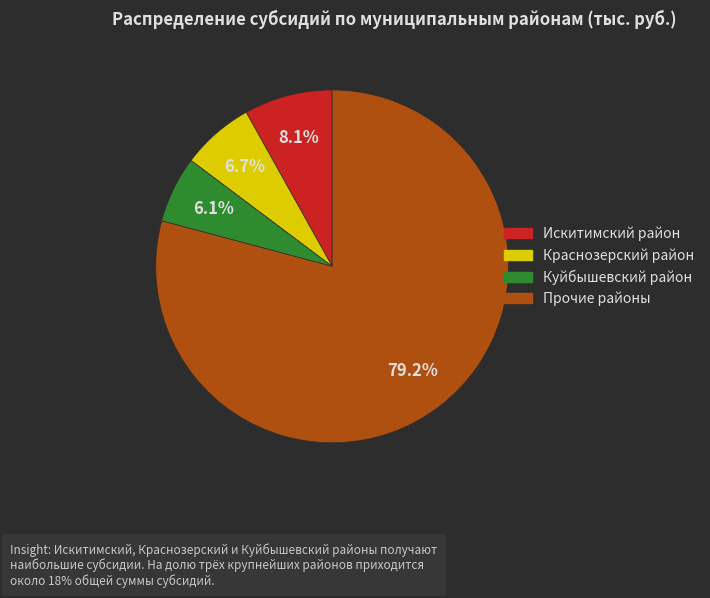

Is there any slice that represents more than half of the pie?

Yes